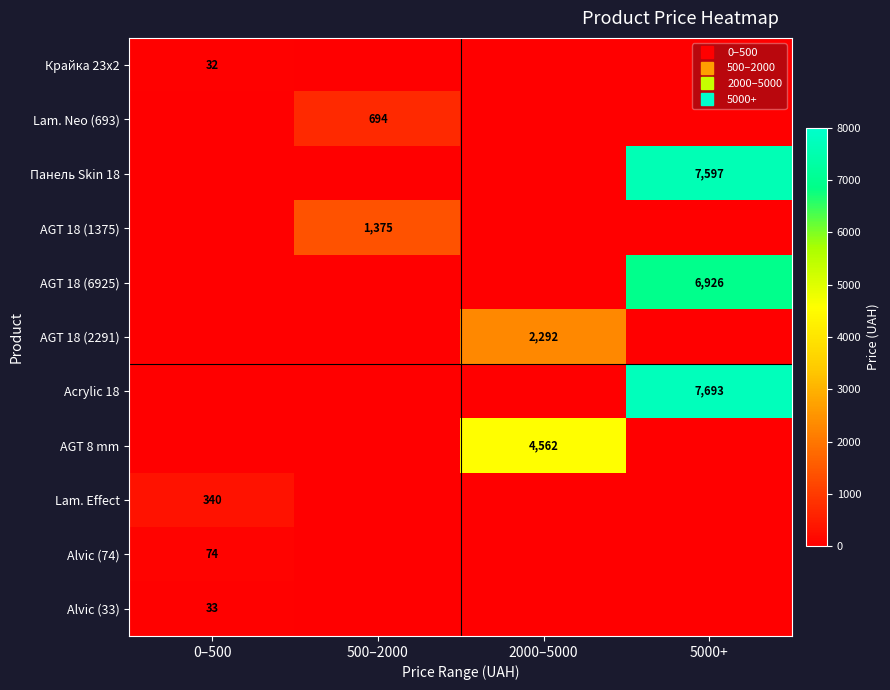

True or false: AGT 18 (6925) has a value of 4605.7 at 0–500.

False